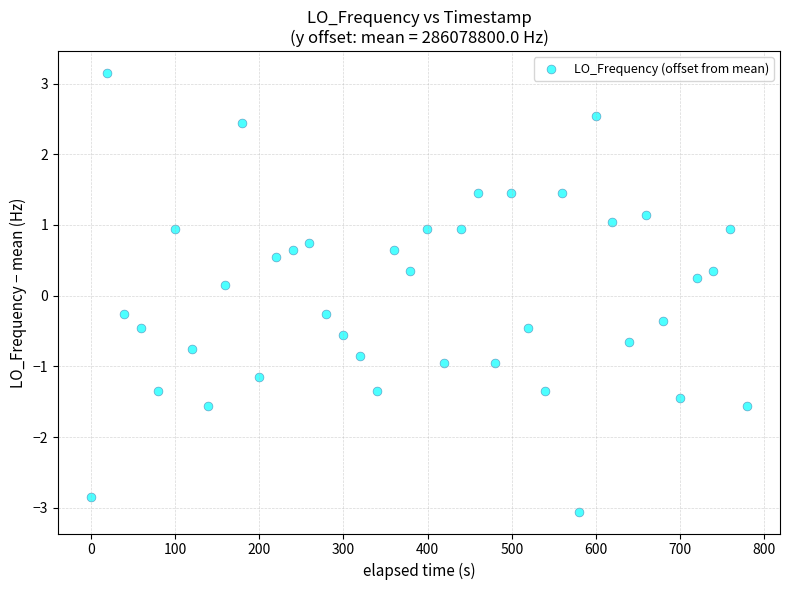

What is the range of Y values (max minus min)?

6.2